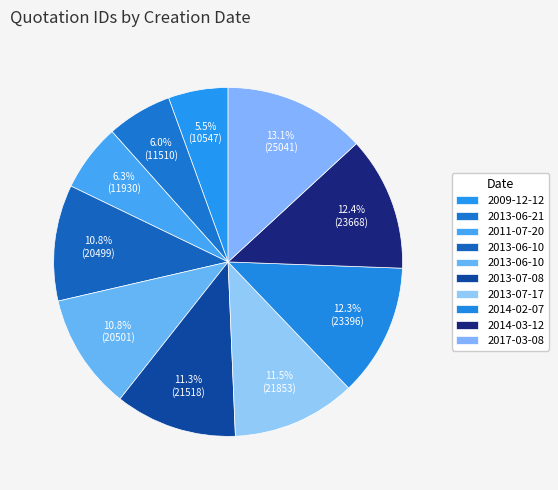

How many segments does this pie chart have?

10